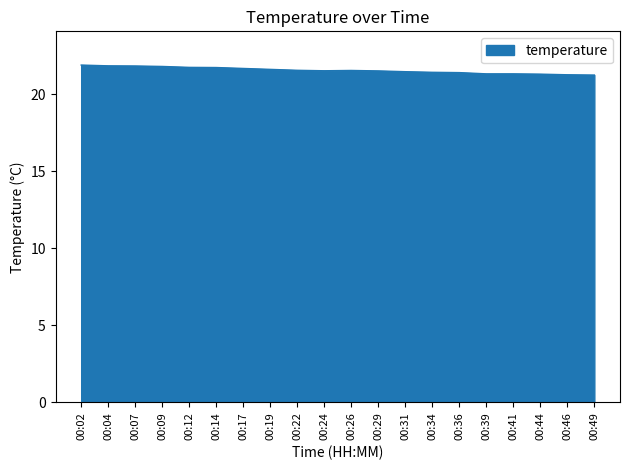

Is it true that the value at 00:17 is 37.0?

False